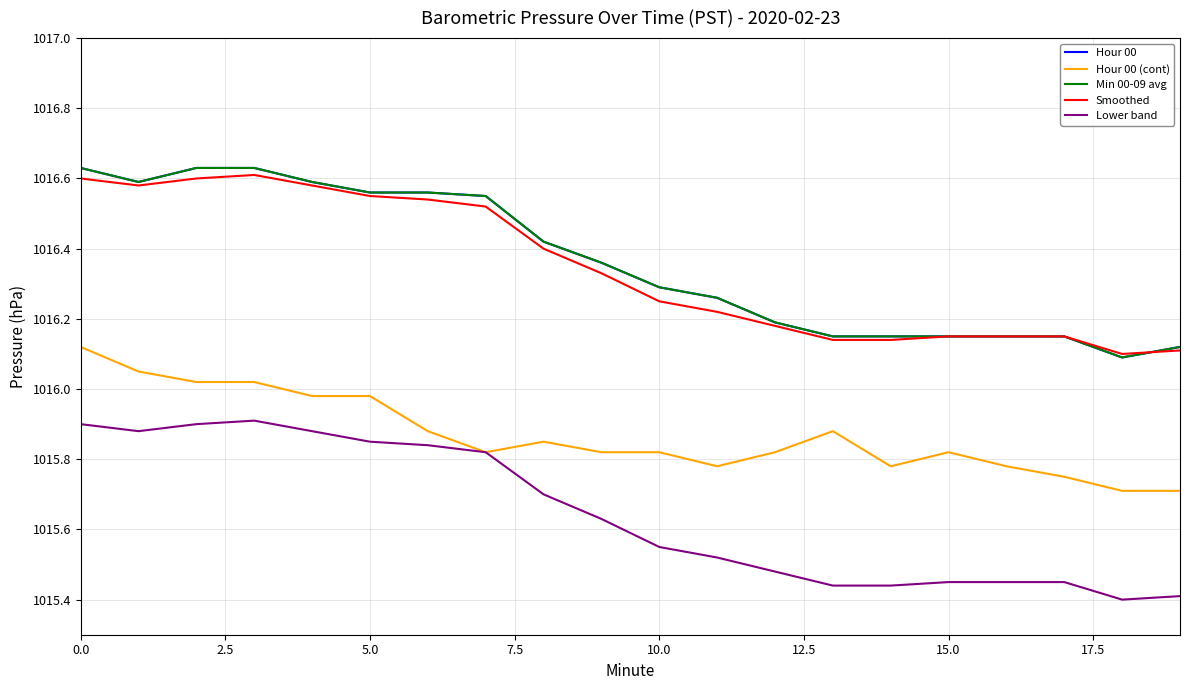

Where is Smoothed nearest to the value 1016?

18